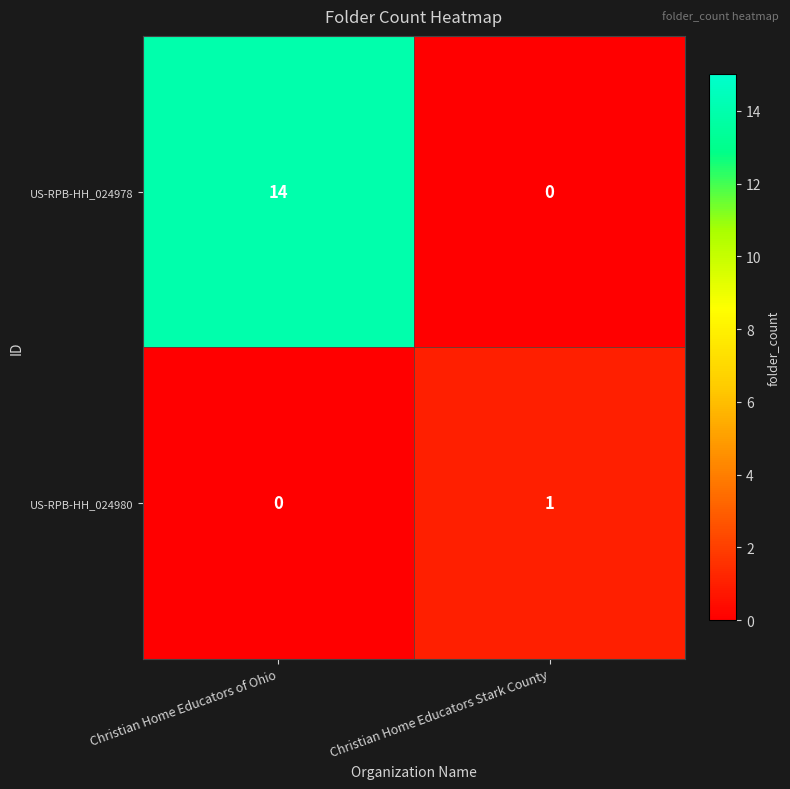

Is the value of US-RPB-HH_024980 at Christian Home Educators of Ohio greater than the value of US-RPB-HH_024978 at Christian Home Educators of Ohio?

No